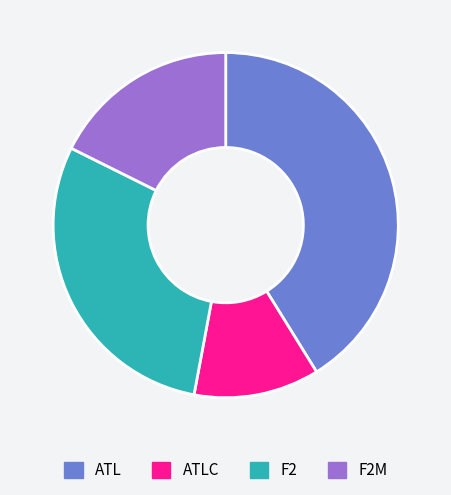

How many slices are in this pie chart?

4